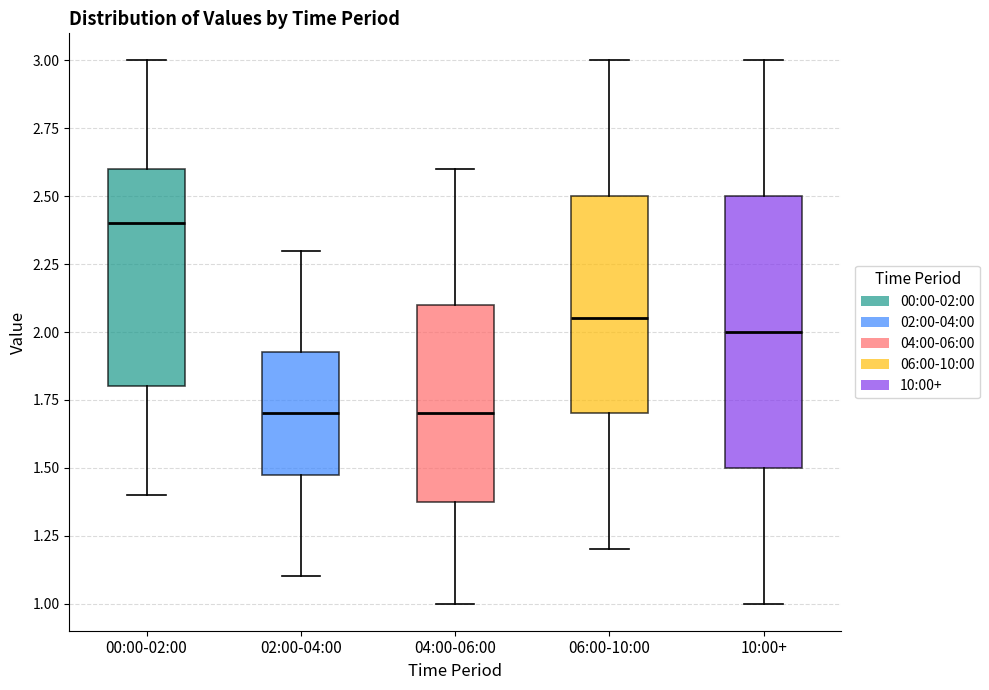

Reading left to right, transcribe this box plot: for each box, give where its median line is, the range the box spans, and where its two whiskers end, as read against the y-axis. The values are not printed on the chart, so give them approximately, as read against the axis.

00:00-02:00: median 2.40, box 1.80 to 2.60, whiskers 1.40 to 3.00
02:00-04:00: median 1.70, box 1.50 to 1.95, whiskers 1.10 to 2.30
04:00-06:00: median 1.70, box 1.40 to 2.10, whiskers 1.00 to 2.60
06:00-10:00: median 2.05, box 1.70 to 2.50, whiskers 1.20 to 3.00
10:00+: median 2.00, box 1.50 to 2.50, whiskers 1.00 to 3.00